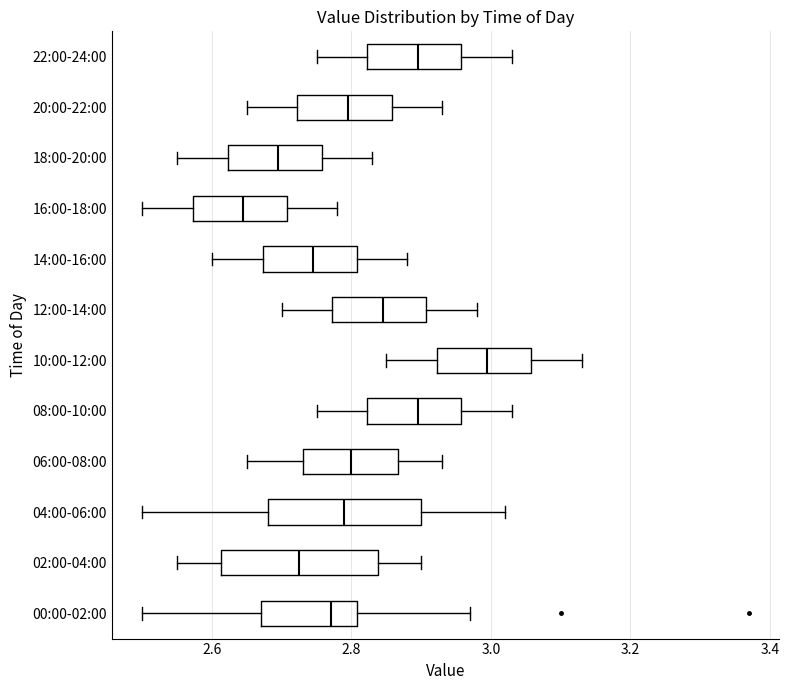

Reading bottom to top, read every box against the x-axis: the position of its median line, the range the box covers, and the ends of its whiskers. The values are not printed on the chart, so give them approximately, as read against the axis.

00:00-02:00: median 2.78, box 2.68 to 2.80, whiskers 2.50 to 2.98
02:00-04:00: median 2.72, box 2.62 to 2.84, whiskers 2.56 to 2.90
04:00-06:00: median 2.80, box 2.68 to 2.90, whiskers 2.50 to 3.02
06:00-08:00: median 2.80, box 2.74 to 2.86, whiskers 2.66 to 2.94
08:00-10:00: median 2.90, box 2.82 to 2.96, whiskers 2.76 to 3.04
10:00-12:00: median 3.00, box 2.92 to 3.06, whiskers 2.86 to 3.14
12:00-14:00: median 2.84, box 2.78 to 2.90, whiskers 2.70 to 2.98
14:00-16:00: median 2.74, box 2.68 to 2.80, whiskers 2.60 to 2.88
16:00-18:00: median 2.64, box 2.58 to 2.70, whiskers 2.50 to 2.78
18:00-20:00: median 2.70, box 2.62 to 2.76, whiskers 2.56 to 2.84
20:00-22:00: median 2.80, box 2.72 to 2.86, whiskers 2.66 to 2.94
22:00-24:00: median 2.90, box 2.82 to 2.96, whiskers 2.76 to 3.04